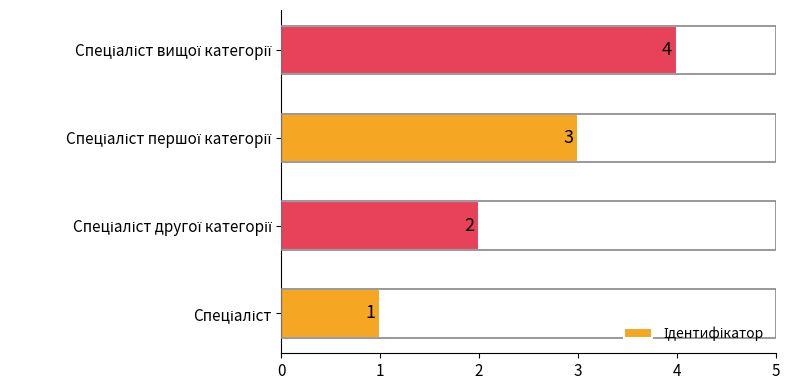

What is the minimum value shown in the chart?

1